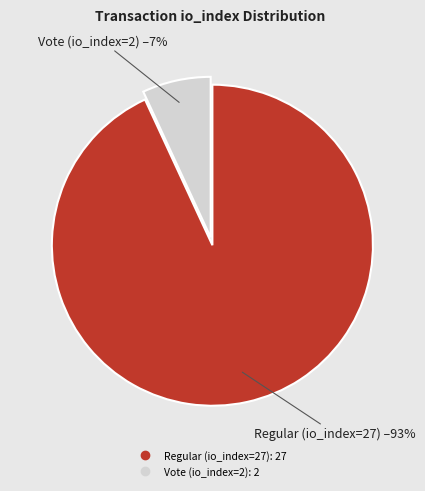

How many segments does this pie chart have?

2